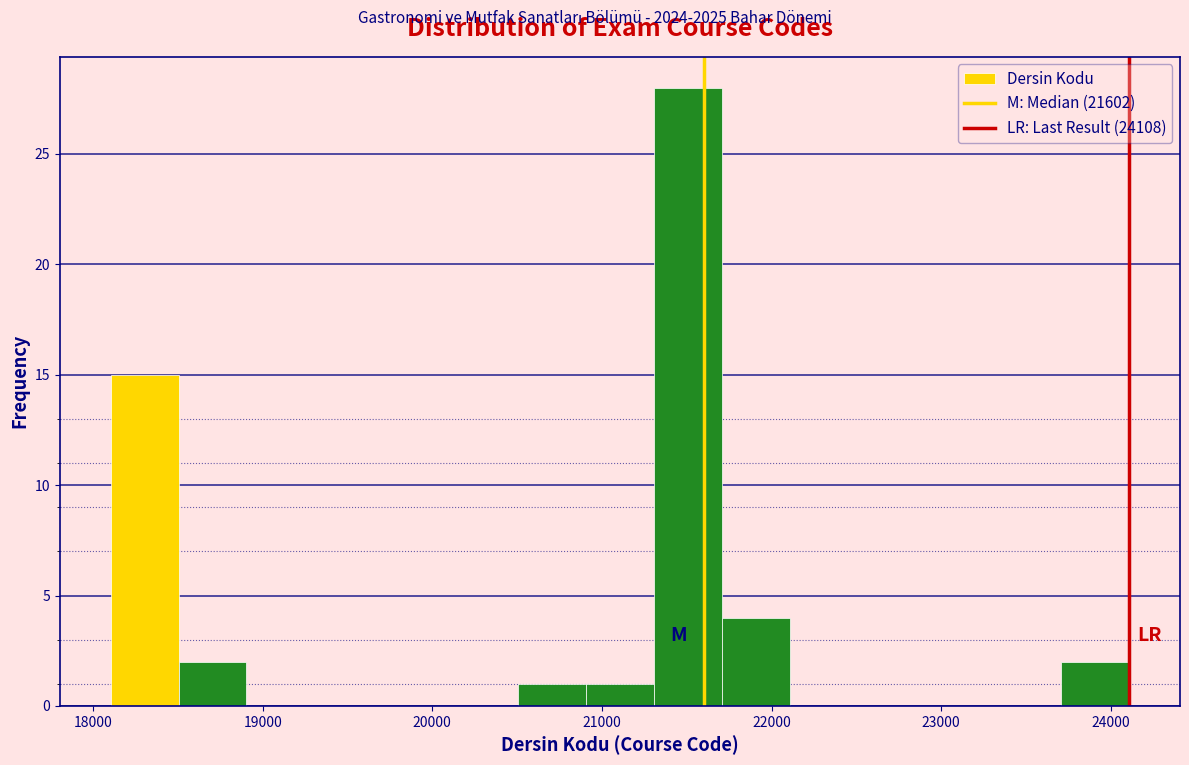

Reading left to right, transcribe this chart: for each bar, give the range it covers on the x-axis and its height. Neither the bar edges nor the heights are printed on the chart, so give them approximately, as read against the axes.

18100 to 18500: 15
18500 to 18900: 2
18900 to 19300: 0
19300 to 19700: 0
19700 to 20100: 0
20100 to 20500: 0
20500 to 20900: 1
20900 to 21300: 1
21300 to 21700: 28
21700 to 22100: 4
22100 to 22500: 0
22500 to 22900: 0
22900 to 23300: 0
23300 to 23700: 0
23700 to 24100: 2